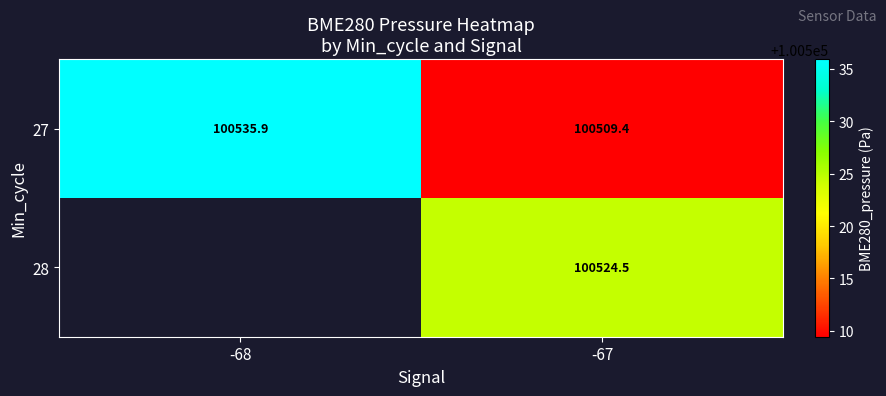

Rank the categories by 27 value from lowest to highest.

-67, -68